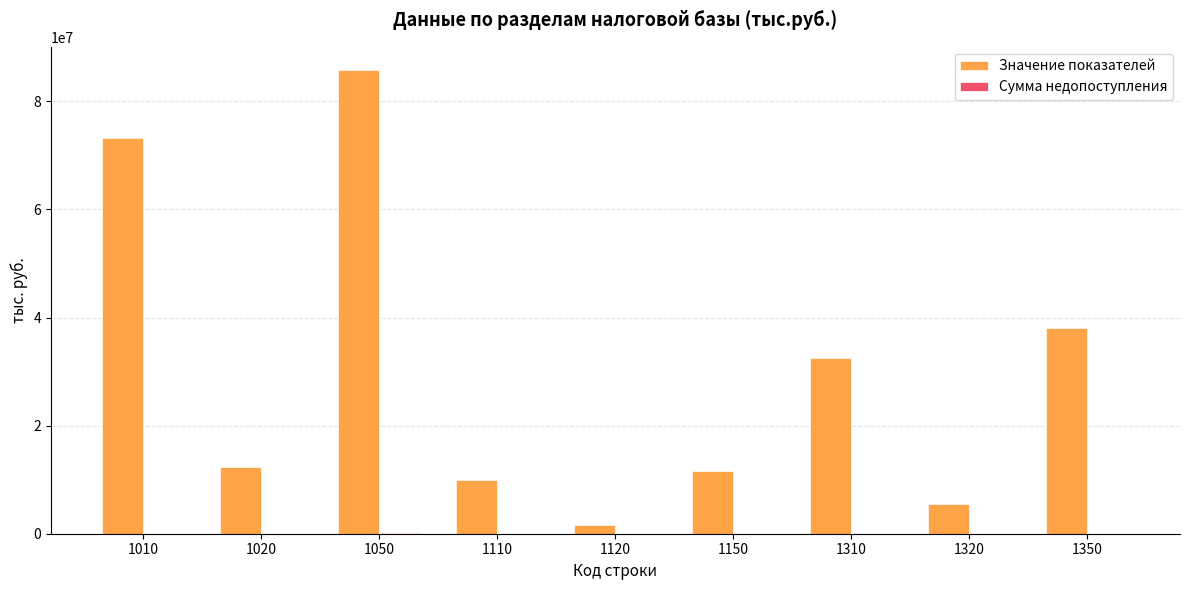

Which series has the largest total across all categories?

Значение показателей